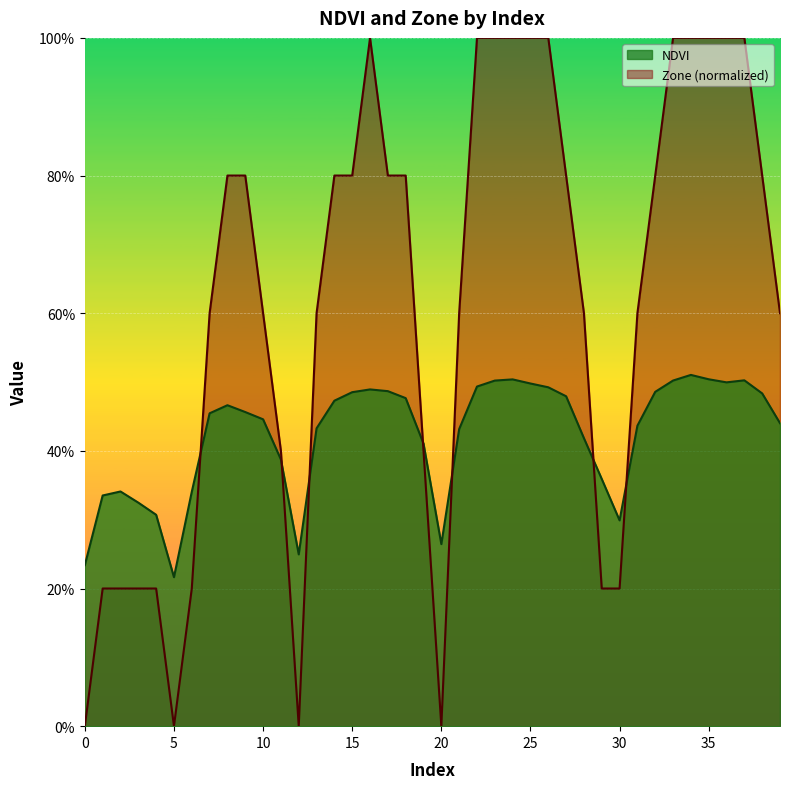

Which has a higher value, 27 or 25?

25